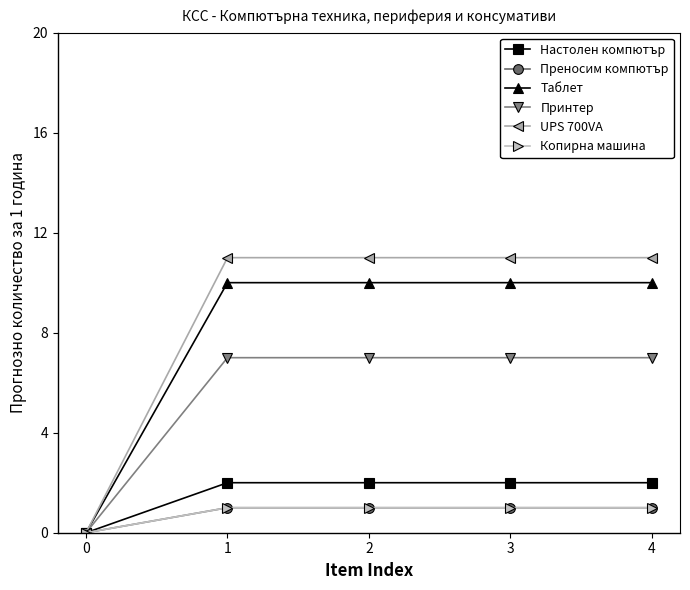

What is the difference between the maximum and minimum values in the Таблет series?

10